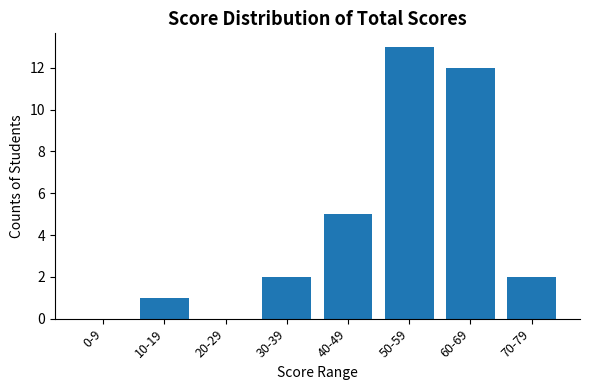

Reading left to right, what are all the values shown in this chart?

0-9=0	10-19=1	20-29=0	30-39=2	40-49=5	50-59=13	60-69=12	70-79=2